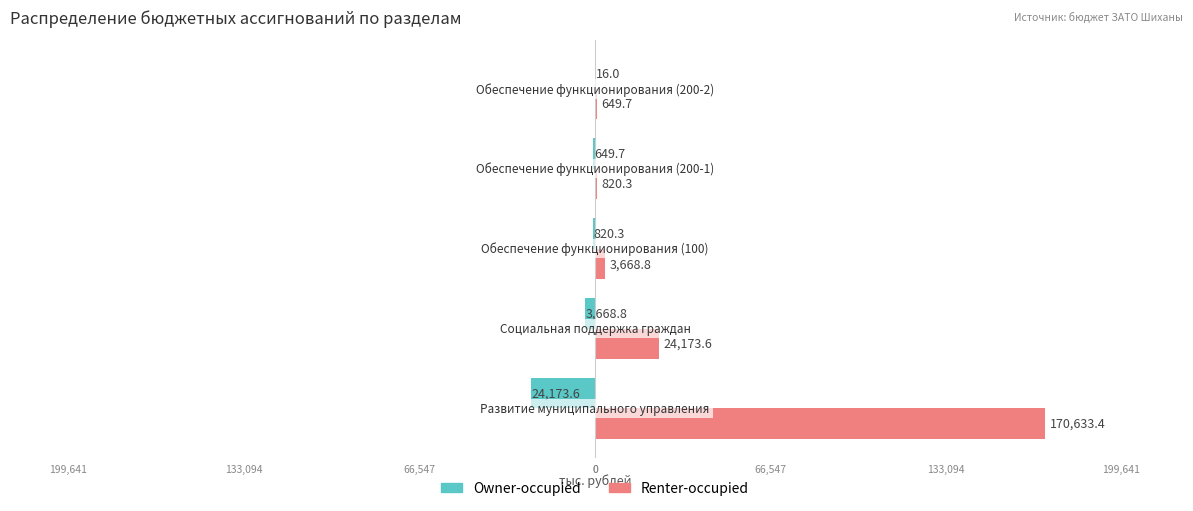

What is the maximum value for Owner-occupied?

-16.0